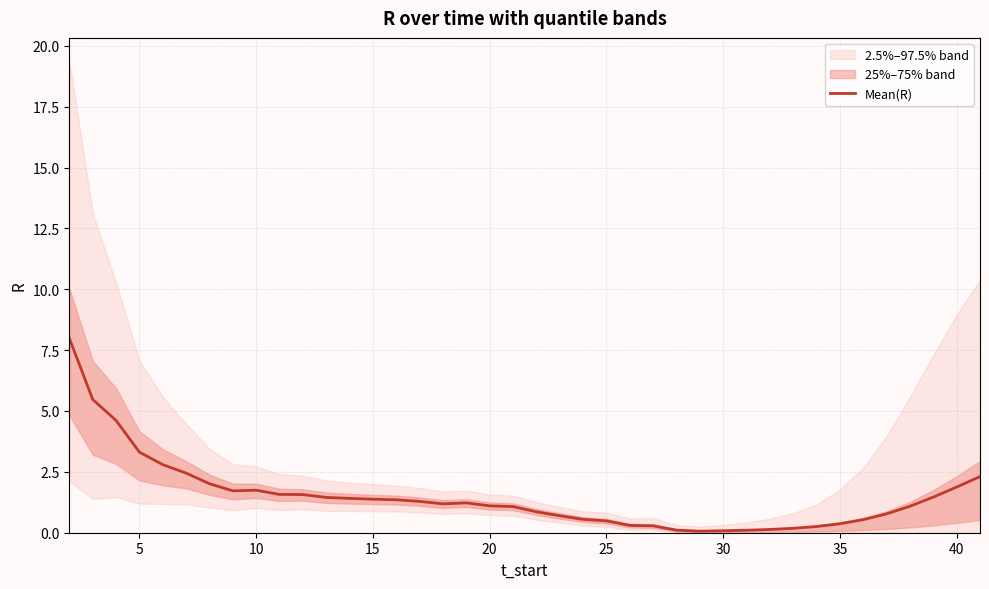

How many interior local valleys (lower than both neighbors) does the data have?

3